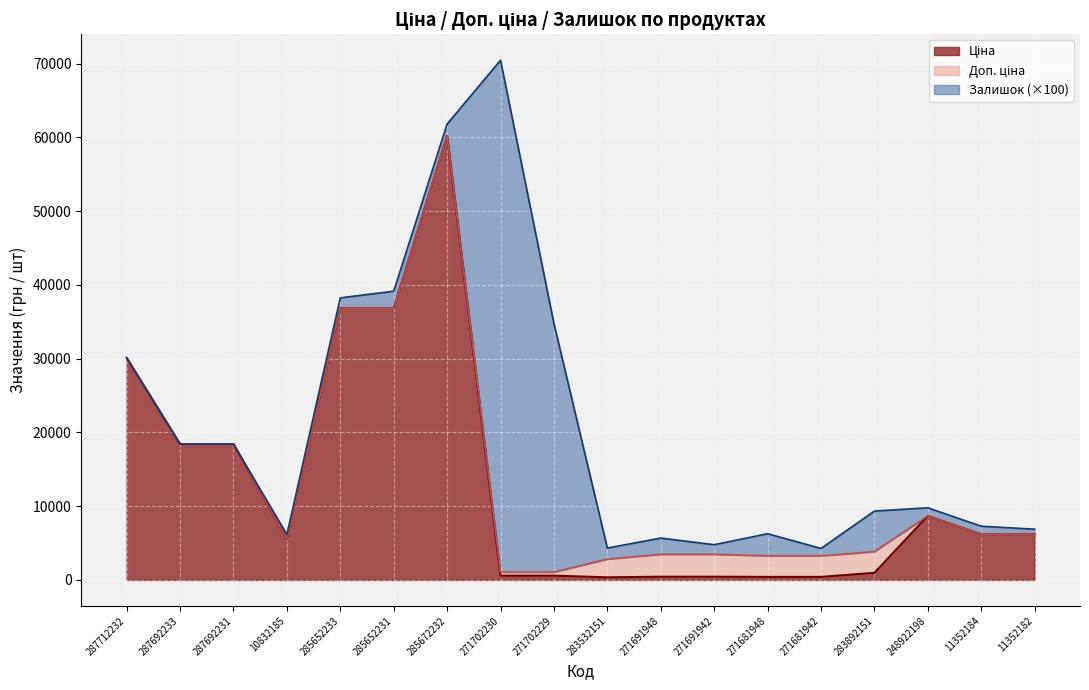

What is the approximate value of Ціна at 271681948?

408.2